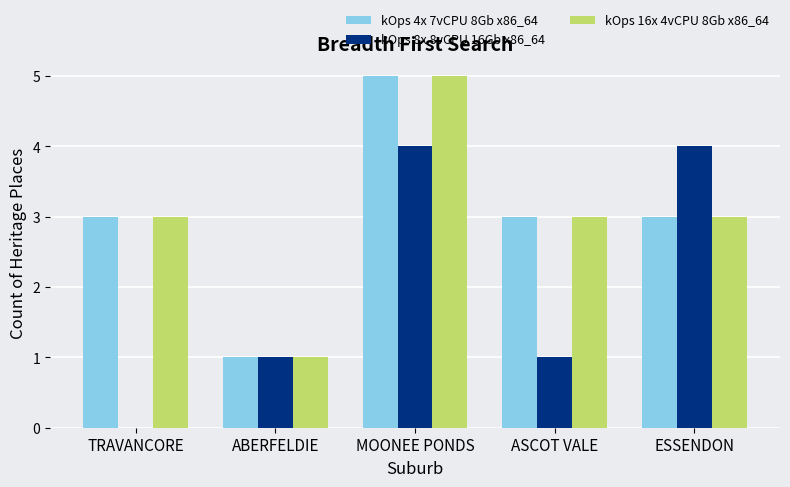

What is the approximate value of kOps 16x 4vCPU 8Gb x86_64 at TRAVANCORE?

3